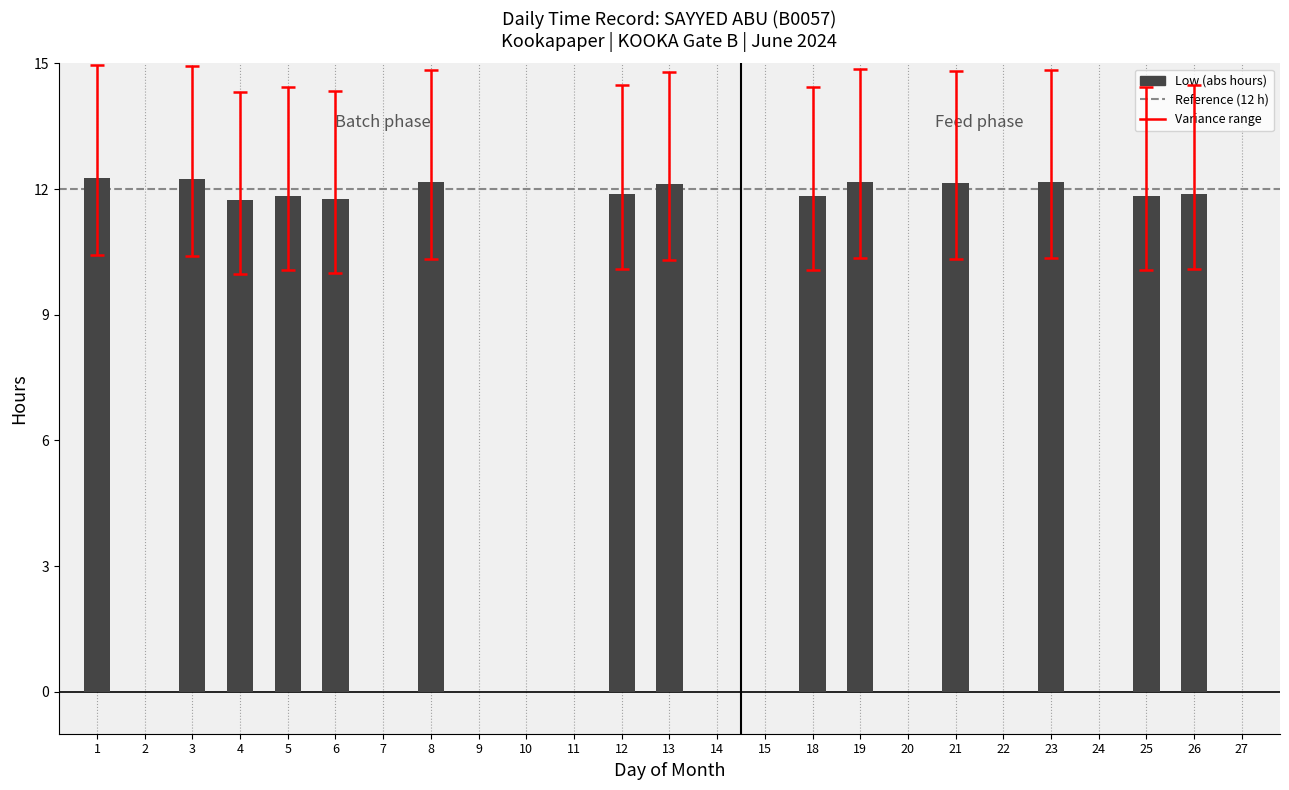

Count the number of categories in the chart.

25